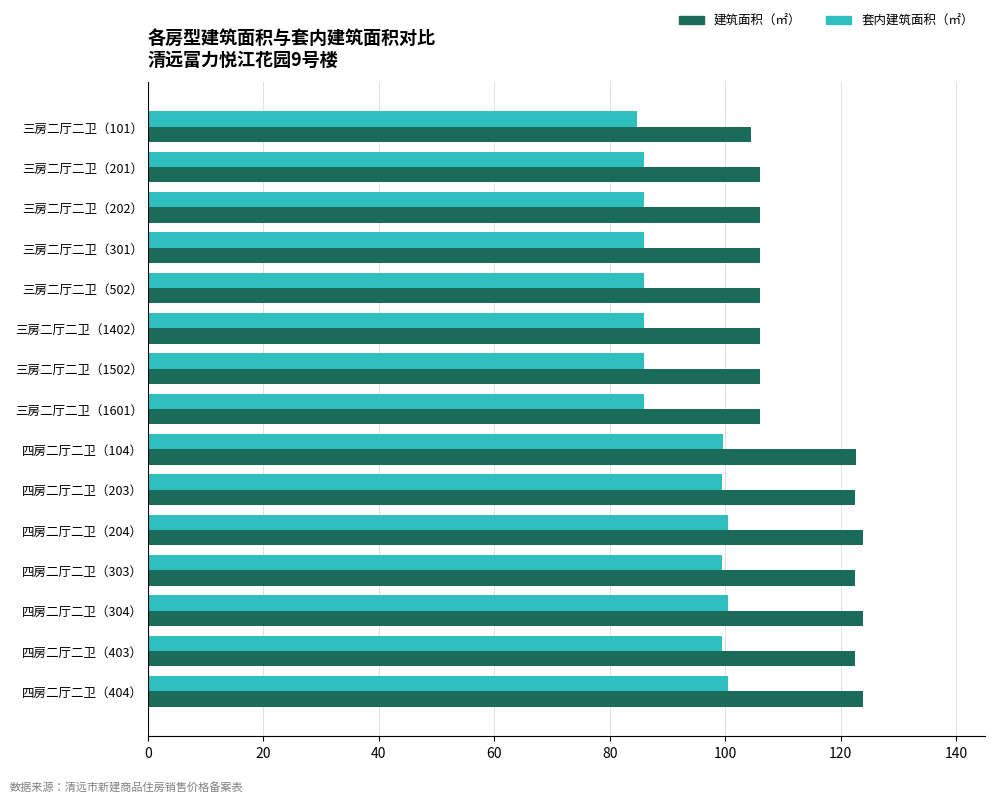

What is the lowest value of the 套内建筑面积（㎡） series?

84.8